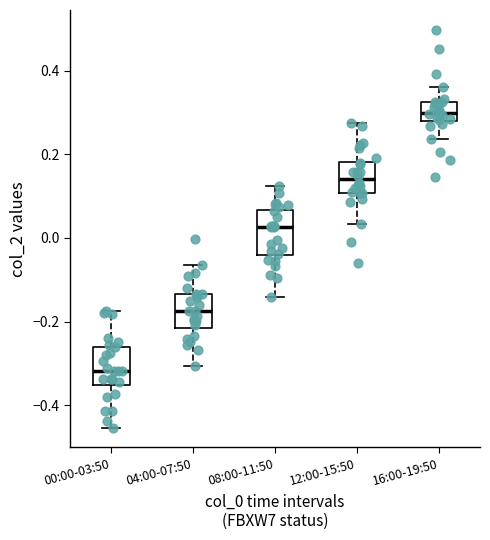

Reading left to right, transcribe this box plot: for each box, give where its median line is, the range the box spans, and where its two whiskers end, as read against the y-axis. The values are not printed on the chart, so give them approximately, as read against the axis.

00:00-03:50: median -0.32, box -0.36 to -0.26, whiskers -0.46 to -0.18
04:00-07:50: median -0.18, box -0.22 to -0.14, whiskers -0.30 to -0.06
08:00-11:50: median 0.02, box -0.04 to 0.06, whiskers -0.14 to 0.12
12:00-15:50: median 0.14, box 0.10 to 0.18, whiskers 0.04 to 0.28
16:00-19:50: median 0.30, box 0.28 to 0.32, whiskers 0.24 to 0.36